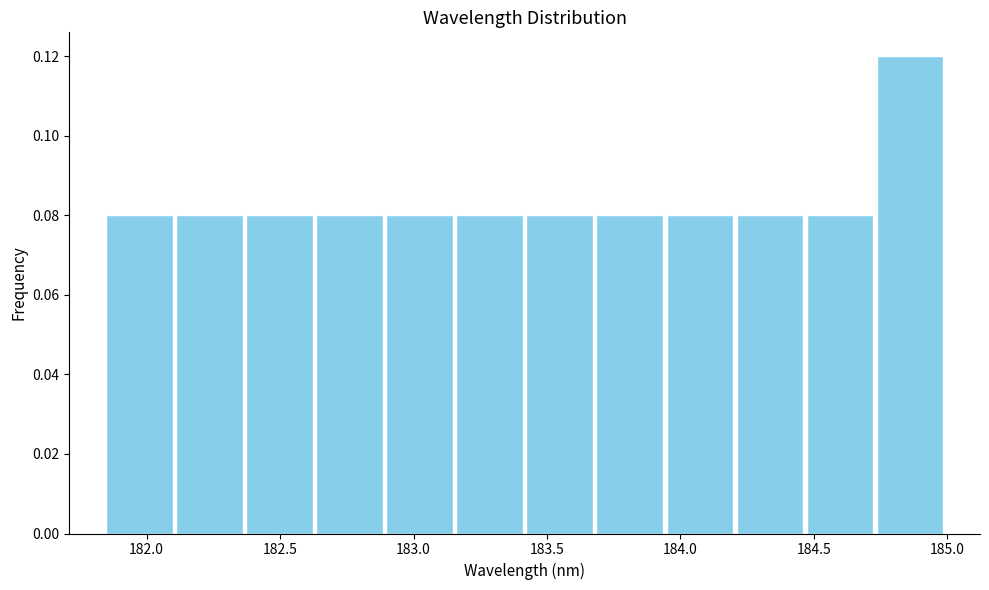

Over which range of the x-axis is the bar tallest?

184.75 to 185.00